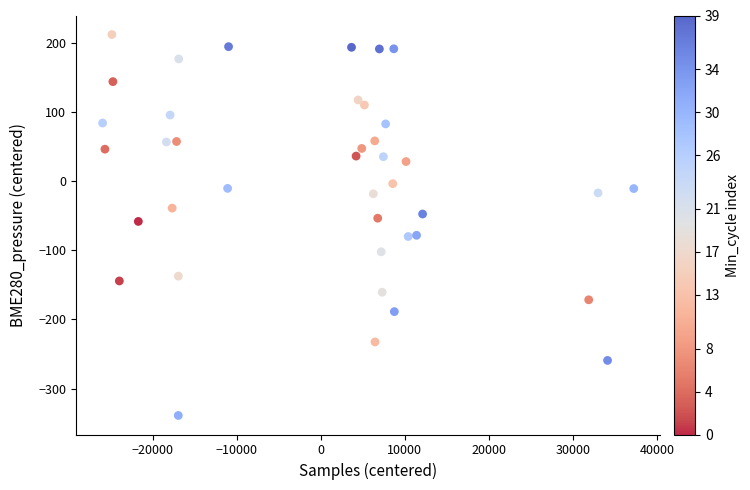

What is the range of X values (max minus min)?

63199.0